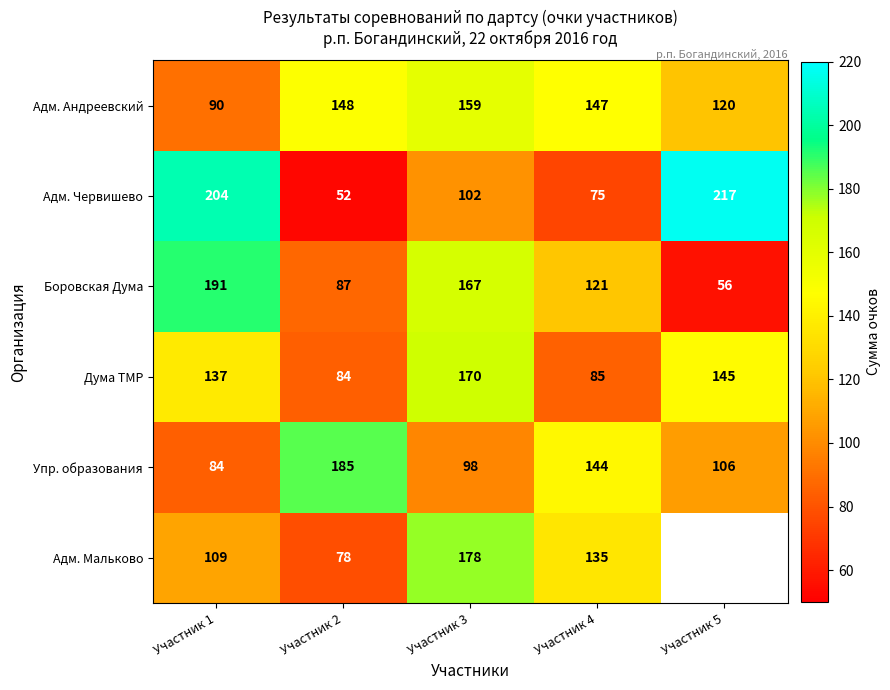

At which label does Адм. Червишево first exceed 102?

Участник 1